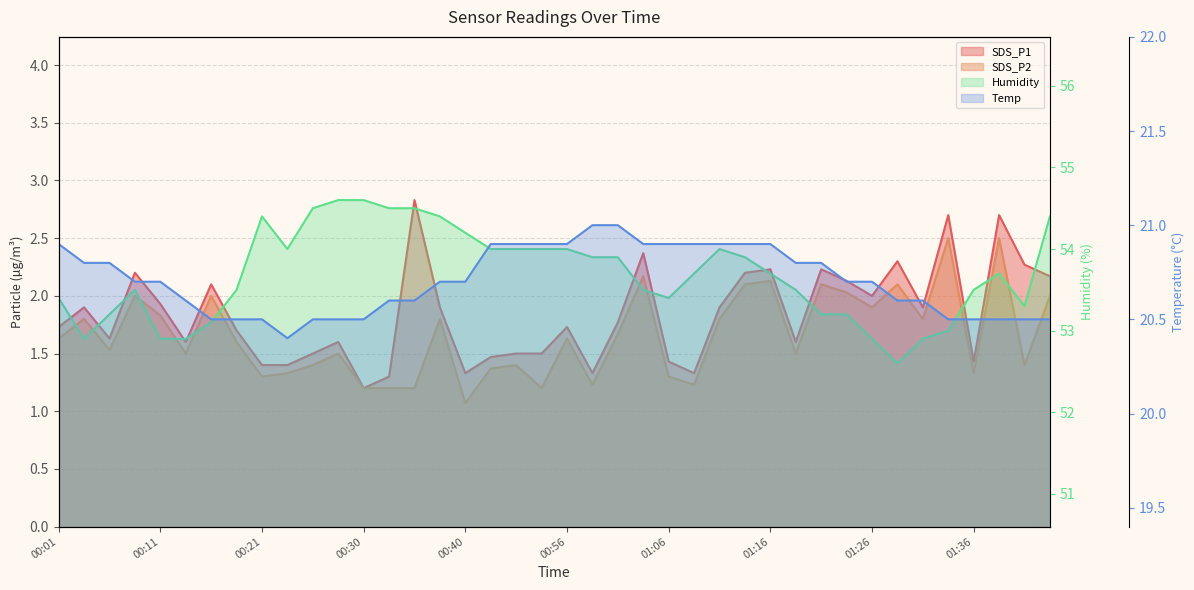

What is the sum of the Temp values at 01:39 and 01:44?

41.0